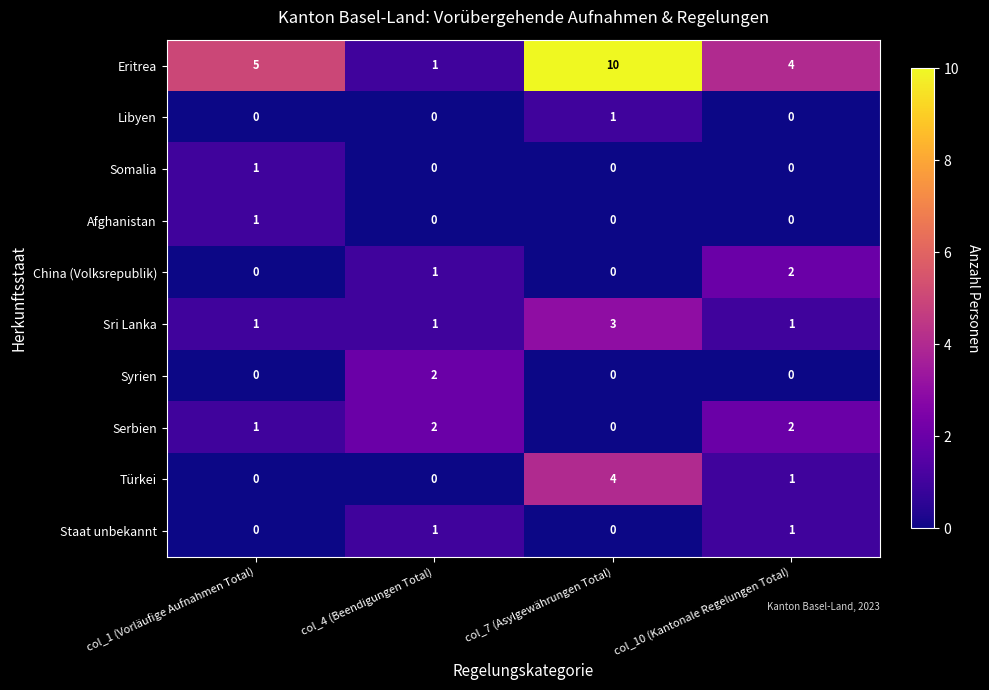

True or false: China (Volksrepublik) has a value of 0 at col_1 (Vorläufige Aufnahmen Total).

True